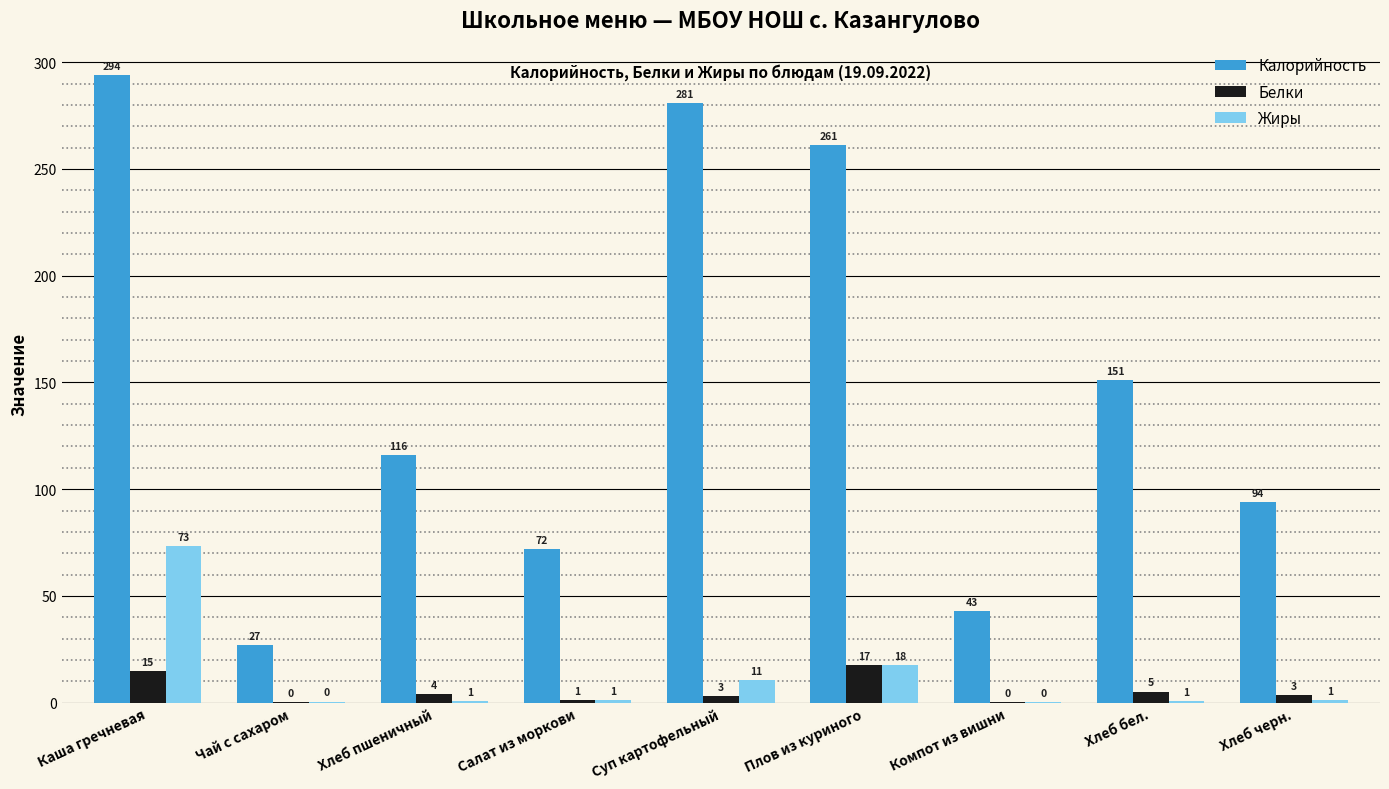

Does the chart contain stacked bars?

No